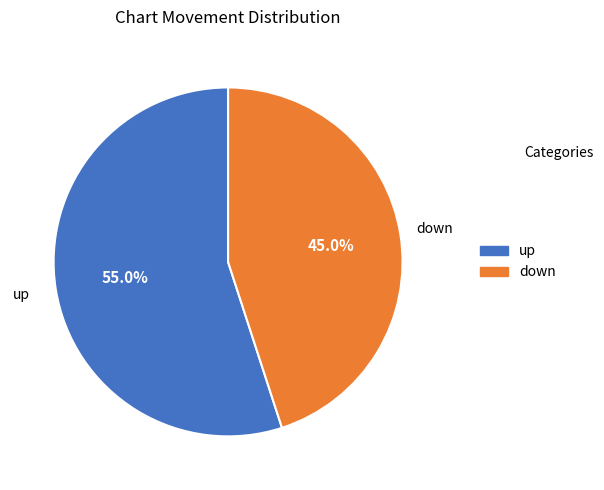

How many slices are in this pie chart?

2